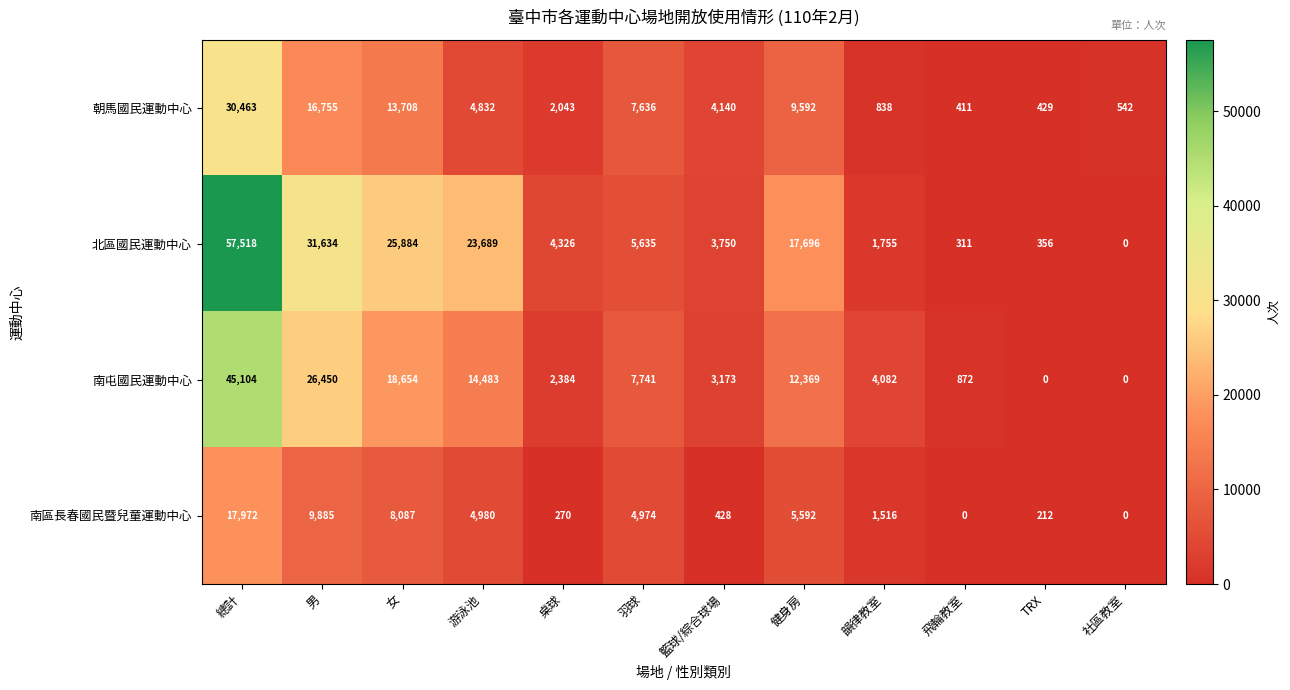

What is the average value of the 朝馬國民運動中心 series?

7616